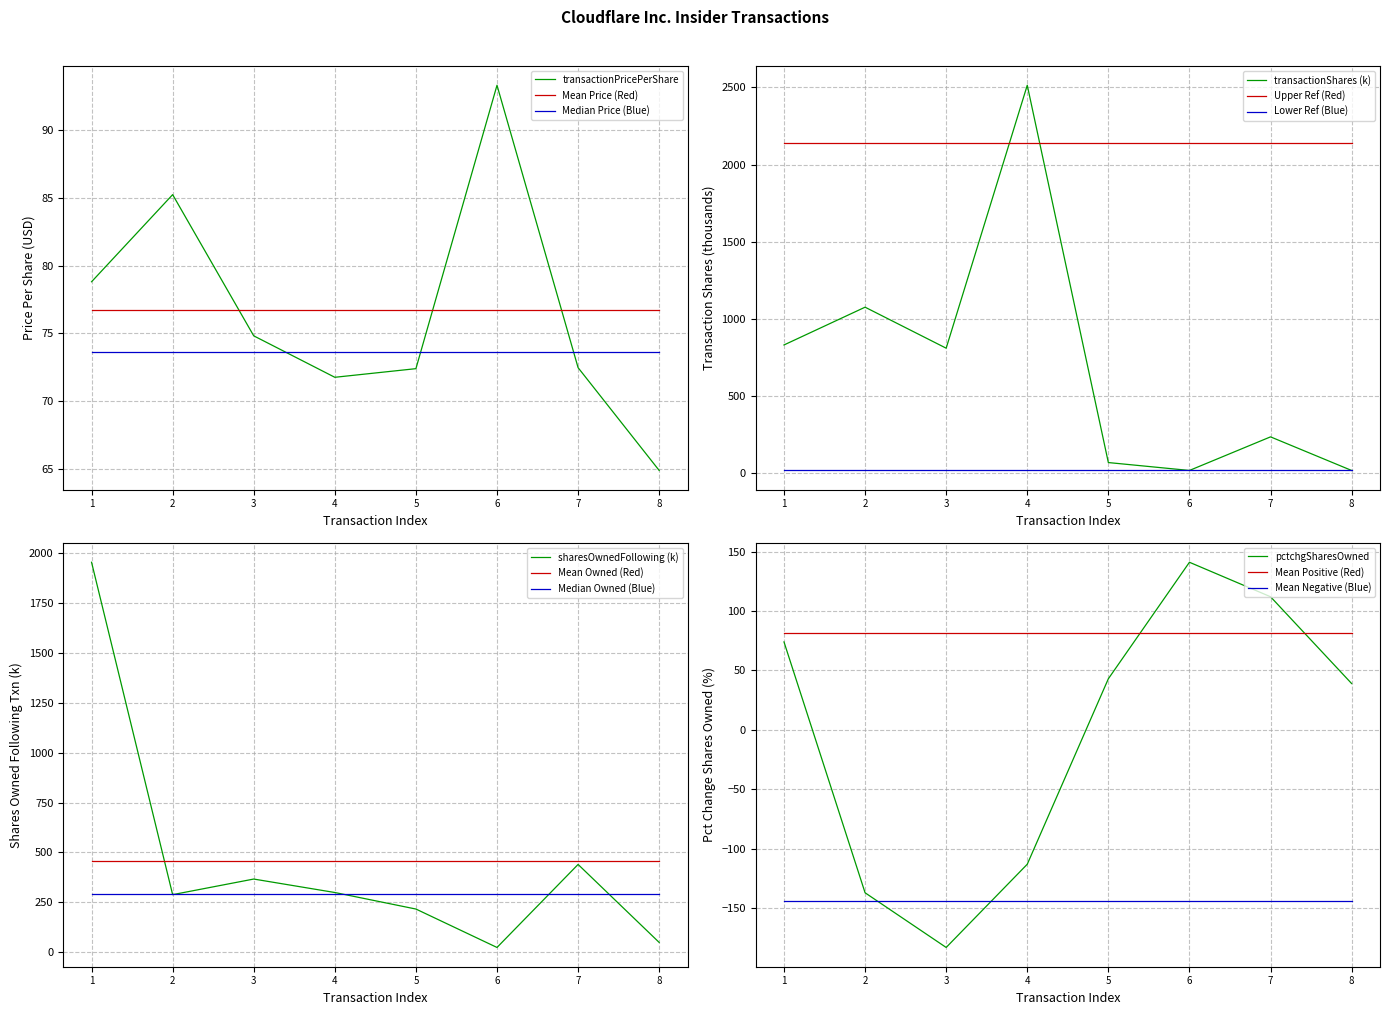

How many intersections are there between pctchgSharesOwned and transactionPricePerShare?

2